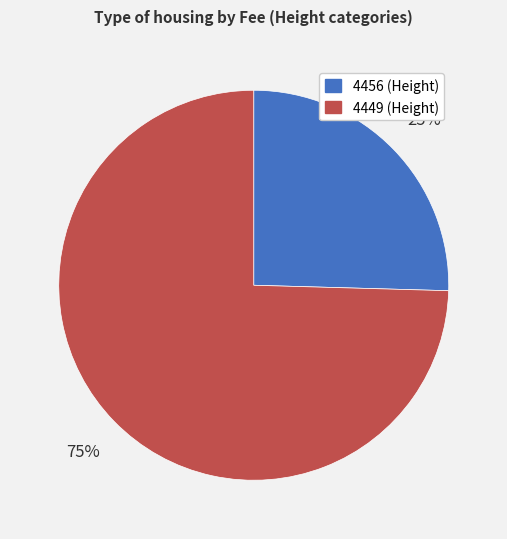

Do 4449 and 4456 together represent more than half of the pie?

Yes